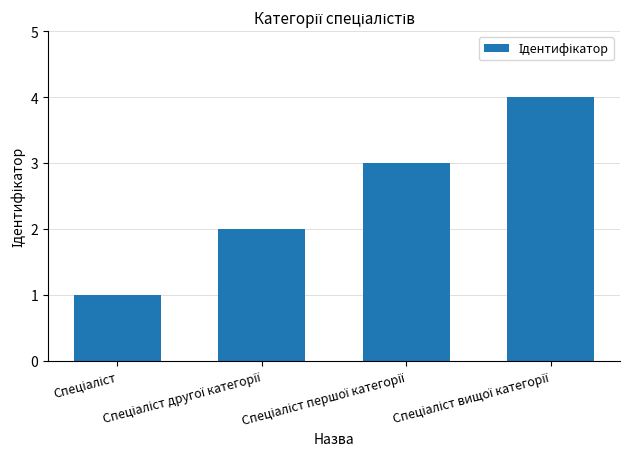

What is the maximum value shown in the chart?

4